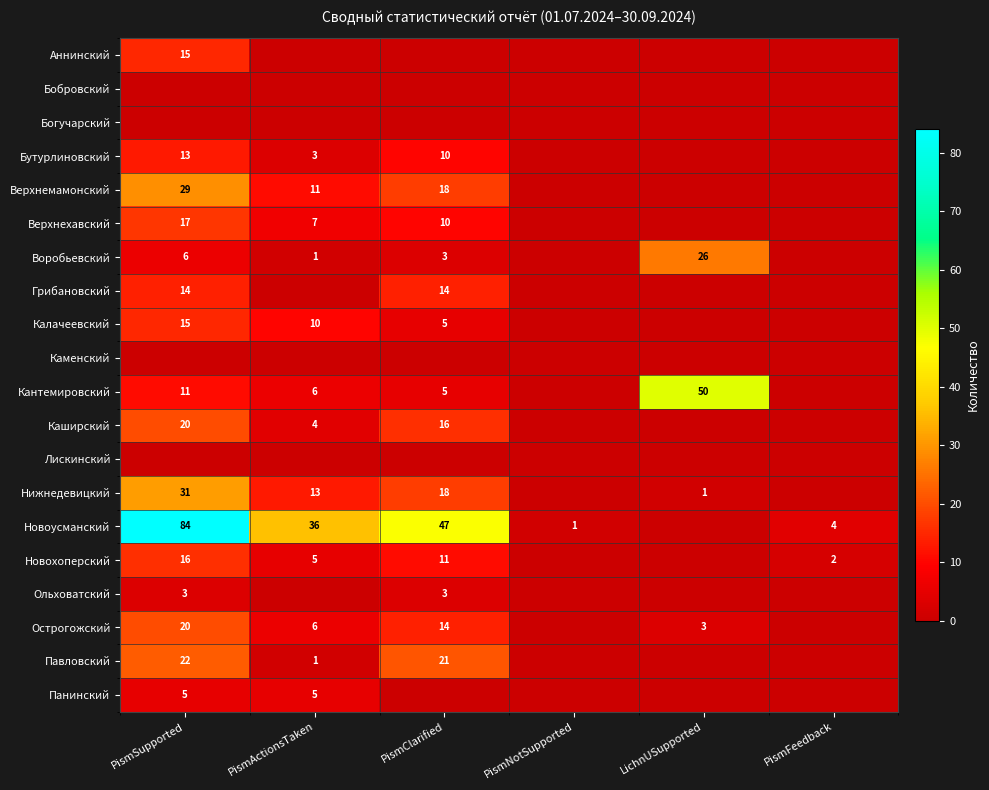

Is the value of Острогожский at PismActionsTaken greater than the value of Павловский at PismActionsTaken?

Yes